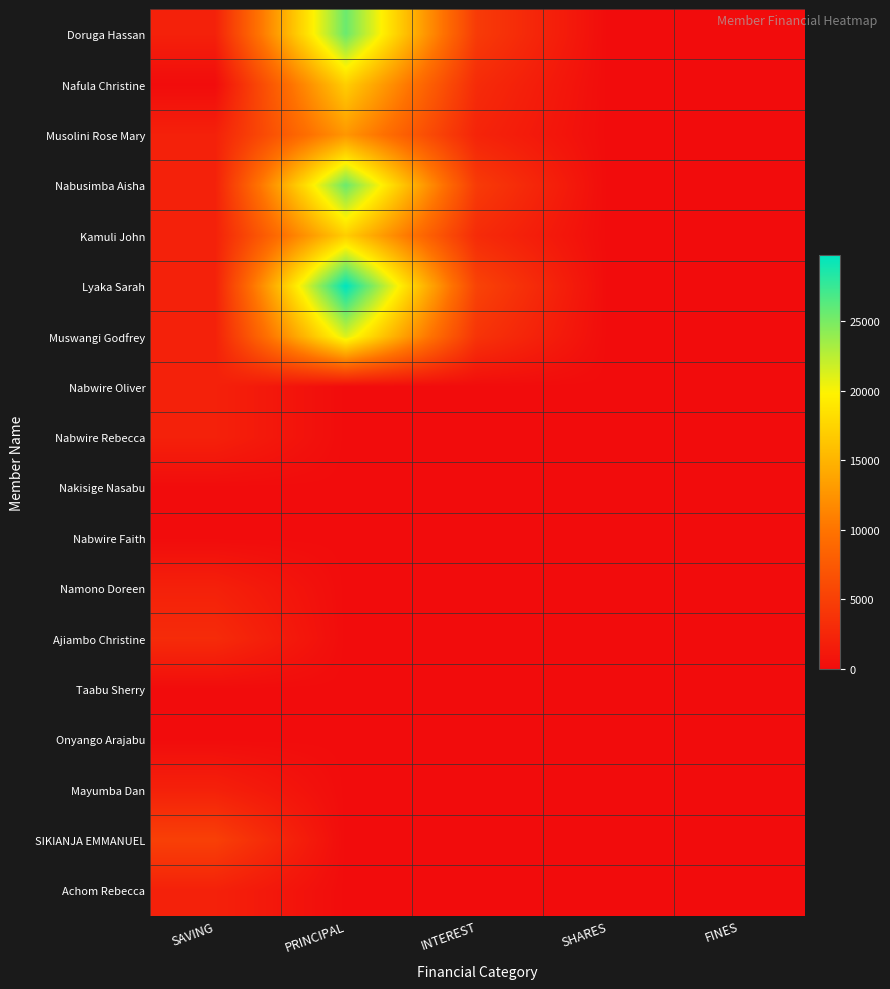

List the series in order of their peak value, lowest first.

Nakisige Nasabu, Nabwire Faith, Taabu Sherry, Onyango Arajabu, Nabwire Oliver, Nabwire Rebecca, Namono Doreen, Mayumba Dan, Achom Rebecca, Ajiambo Christine, SIKIANJA EMMANUEL, Musolini Rose Mary, Nafula Christine, Kamuli John, Muswangi Godfrey, Doruga Hassan, Nabusimba Aisha, Lyaka Sarah